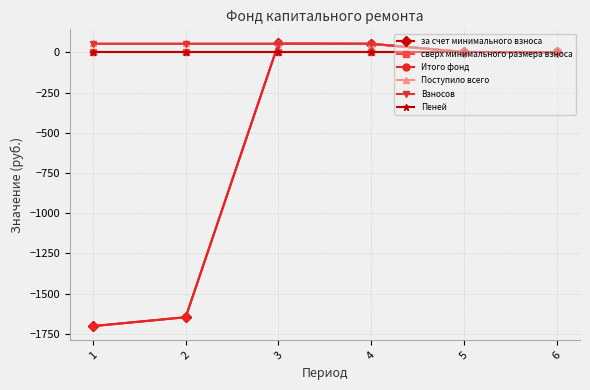

Which series changed the most between 1 and 5?

за счет минимального взноса